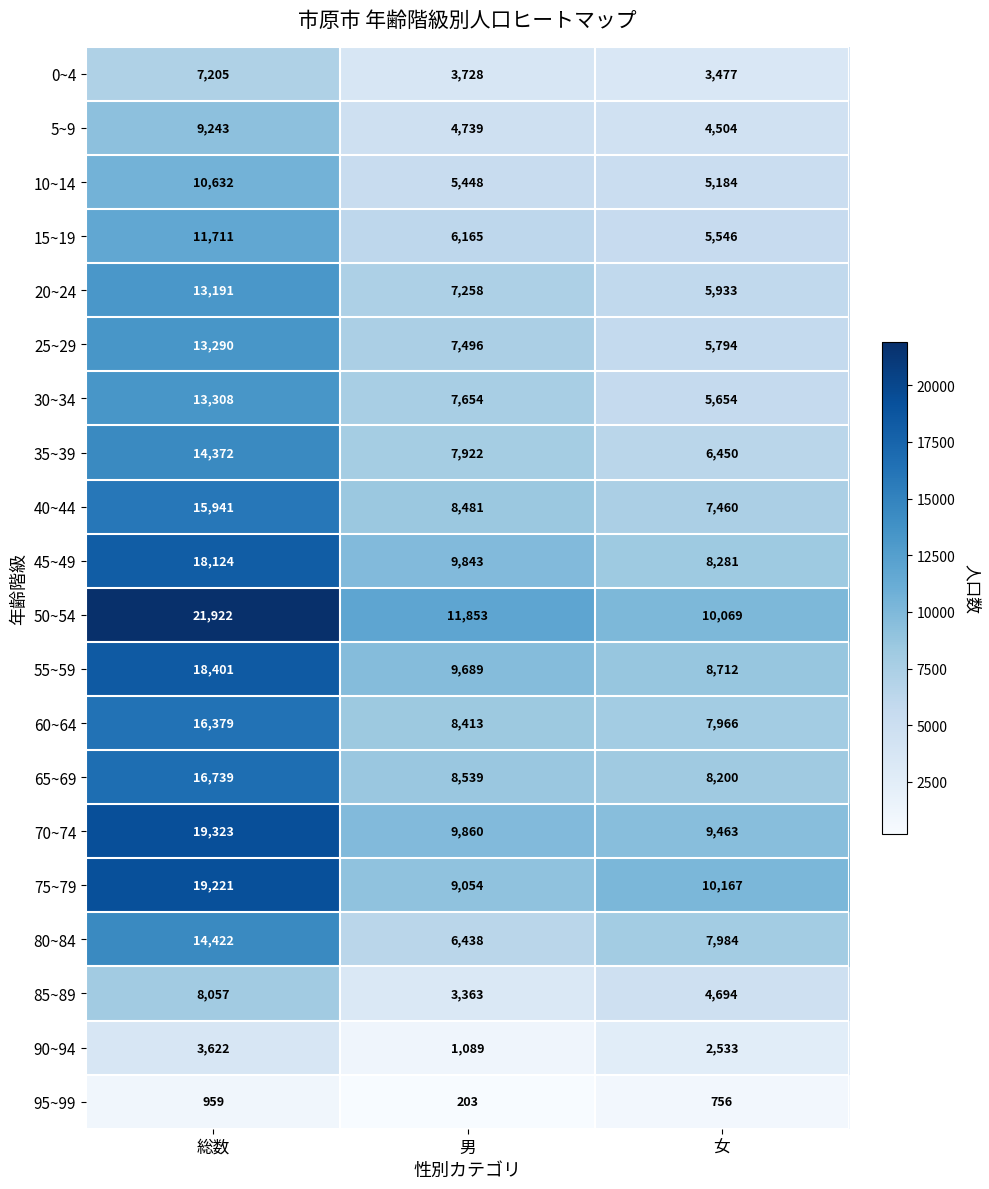

At how many categories does at least one series exceed 17614?

1